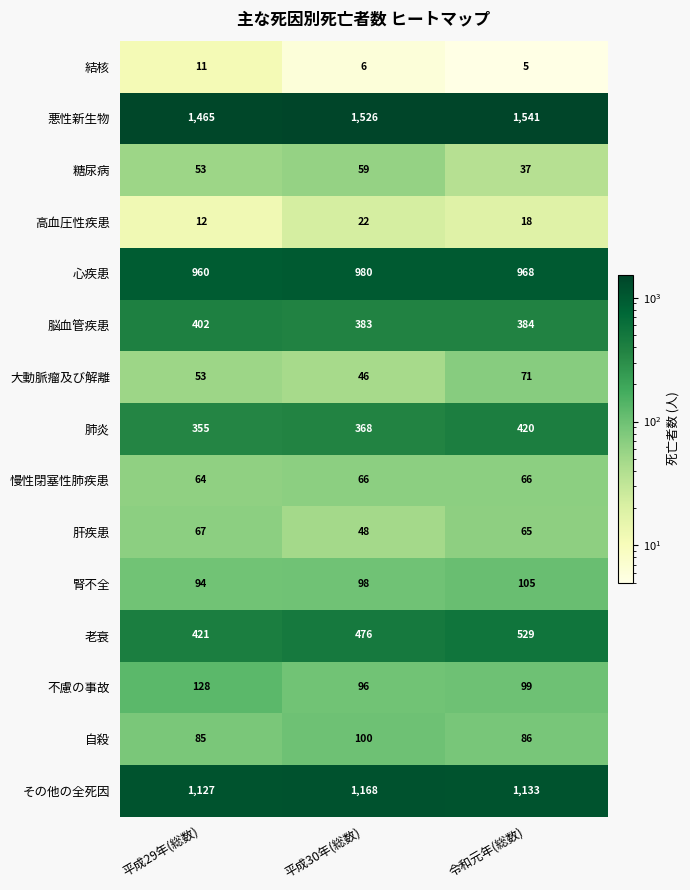

Which series has the largest total across all categories?

悪性新生物